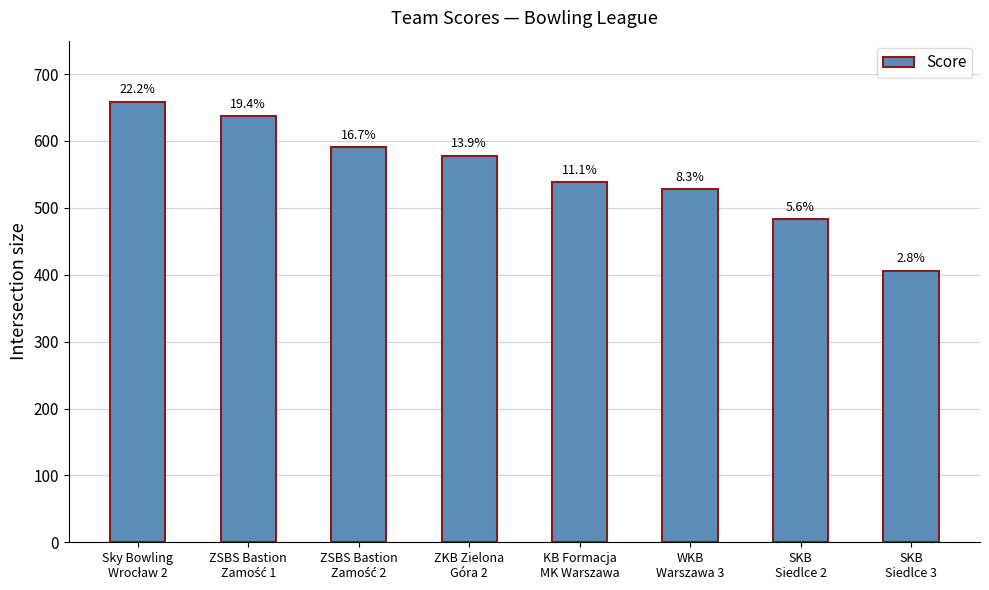

Are the bars horizontal?

No